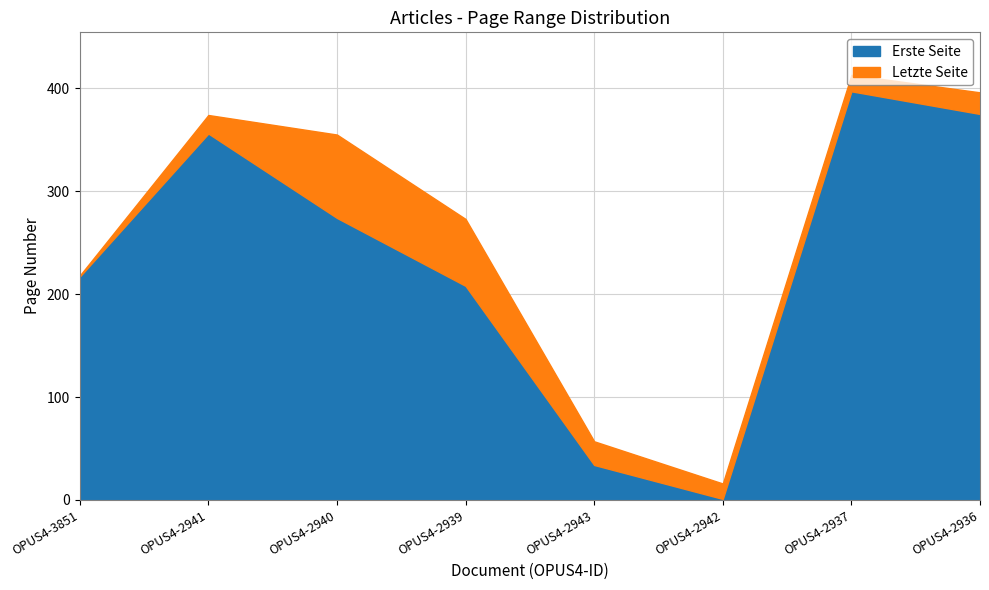

What is the approximate value of Letzte Seite at OPUS4-3851, to the nearest 5?

220